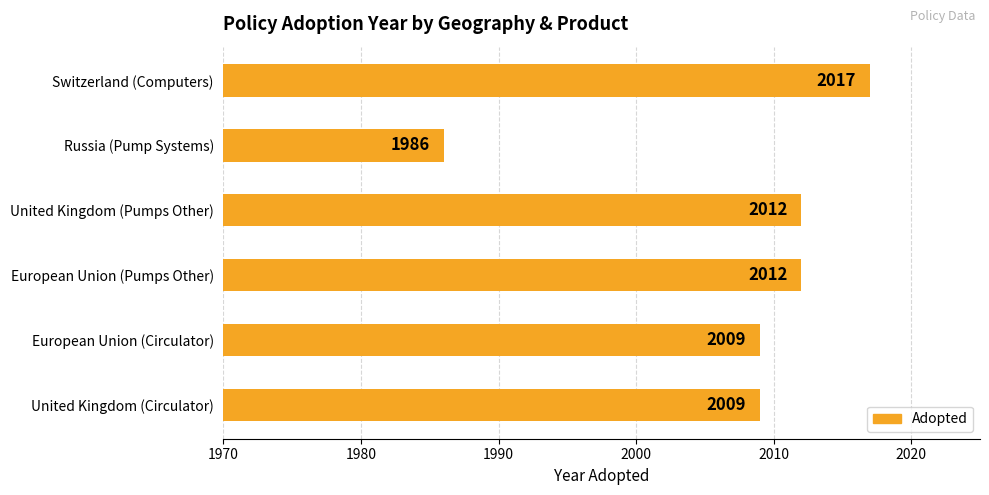

What is the difference between the maximum and second lowest values?

8